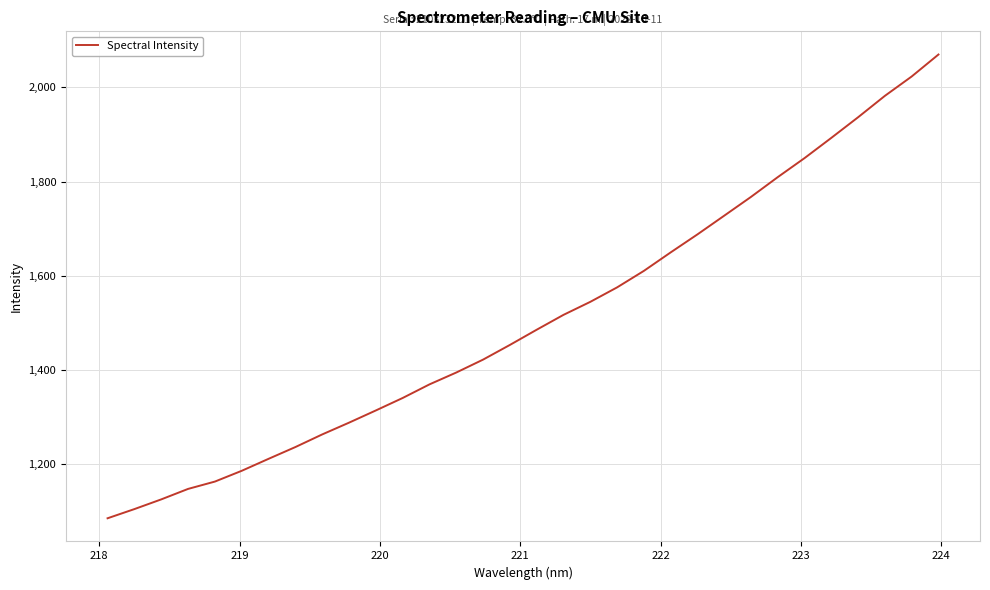

What is the smallest value displayed?

1084.2